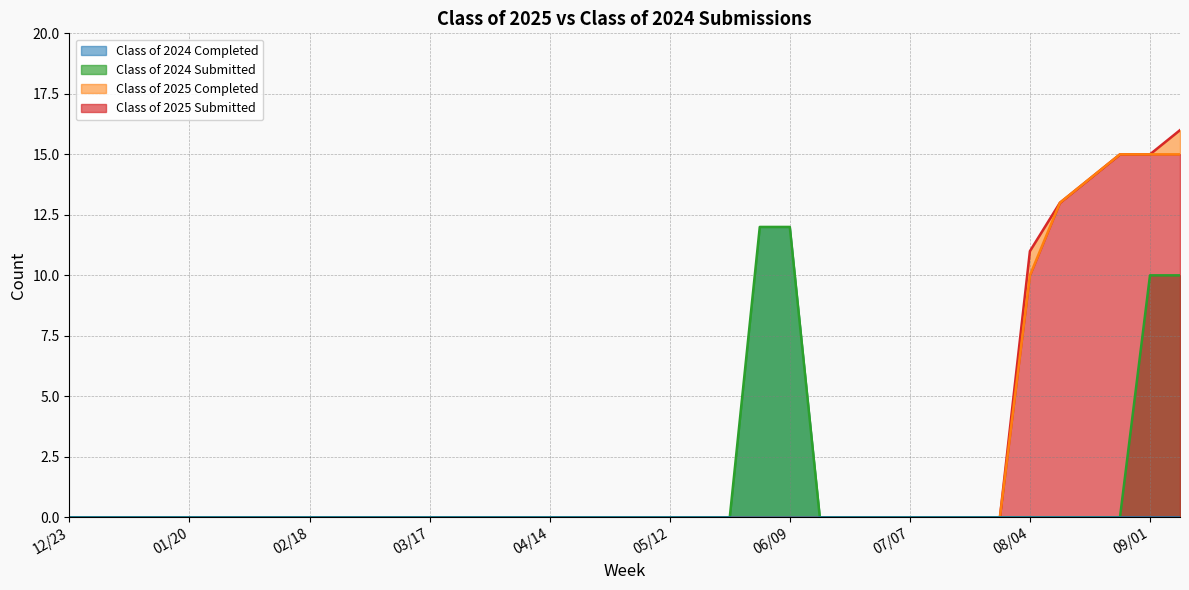

The value of Class of 2024 Completed at 09/01 is 6. True or false?

False